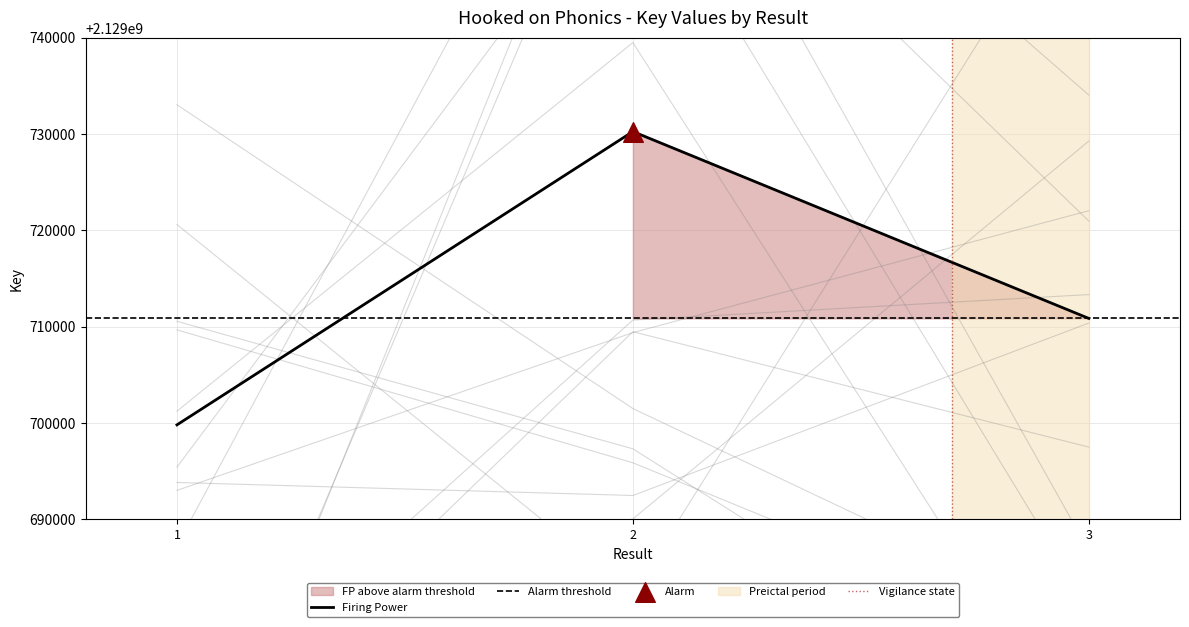

What is the ratio of the value at 2 to the value at 1?

1.0